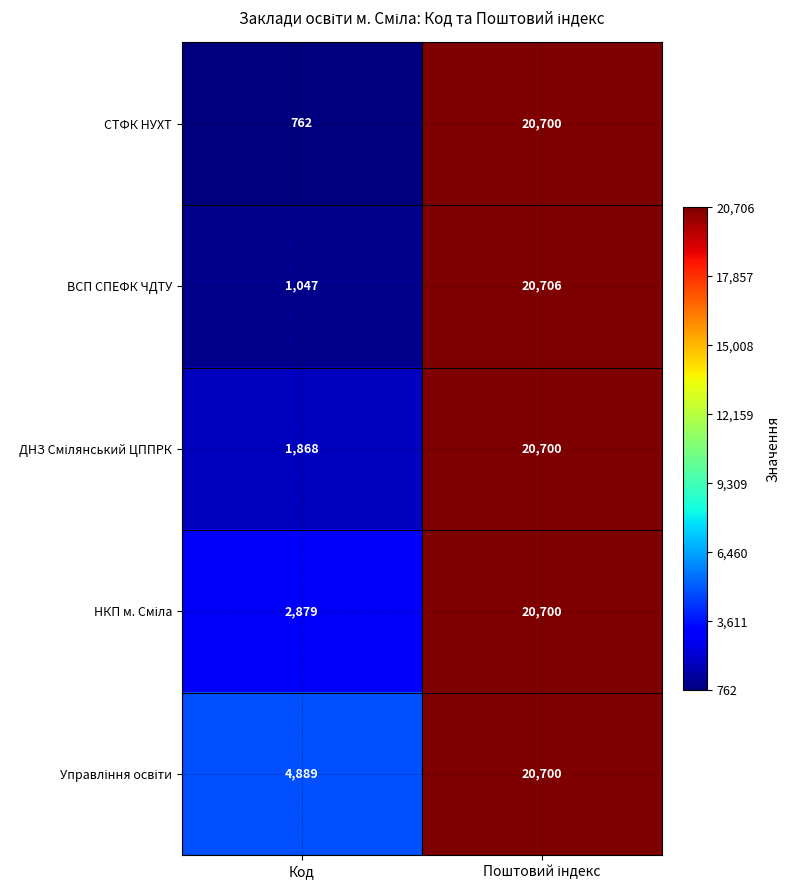

Which series has the widest spread of values?

СТФК НУХТ